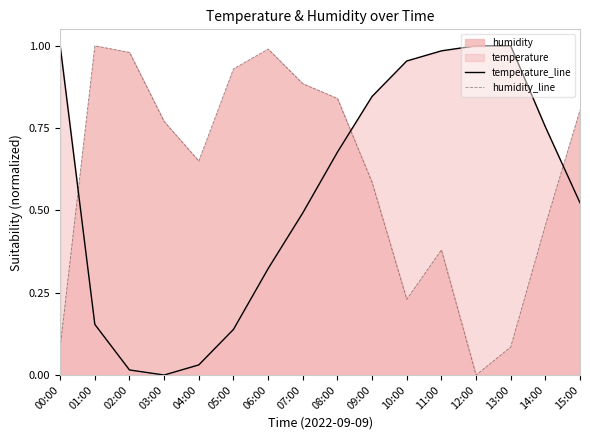

True or false: humidity_line and temperature_line cross at least once.

True